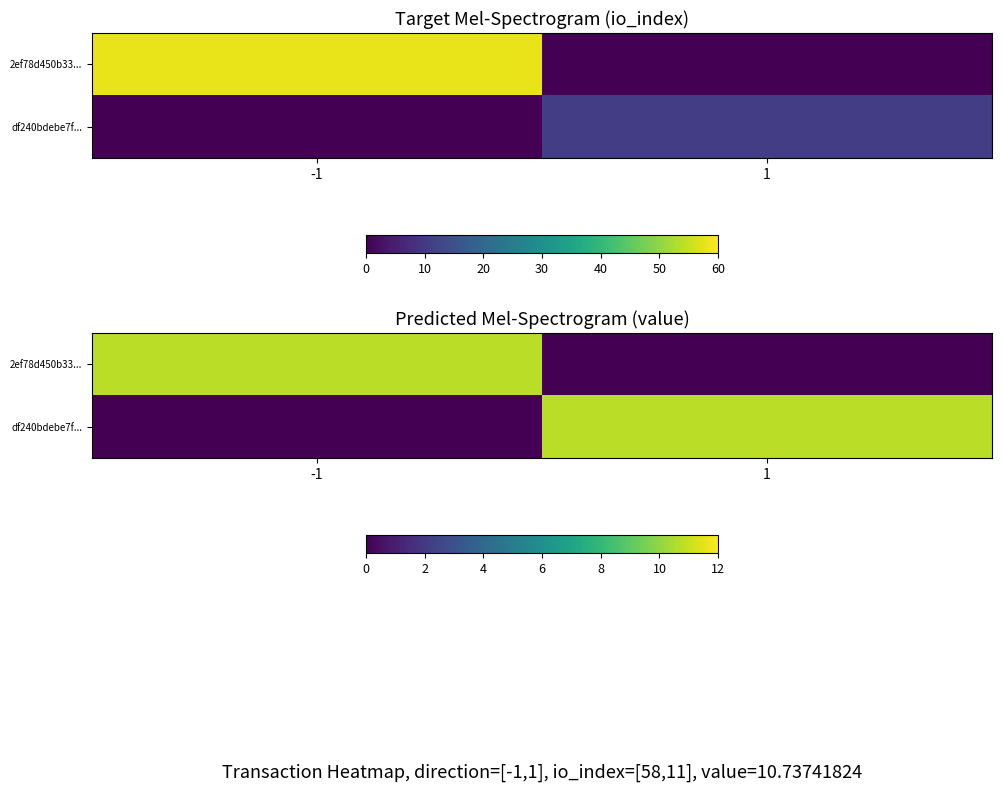

What is the sum of all df240bdebe7f... values?

10.7